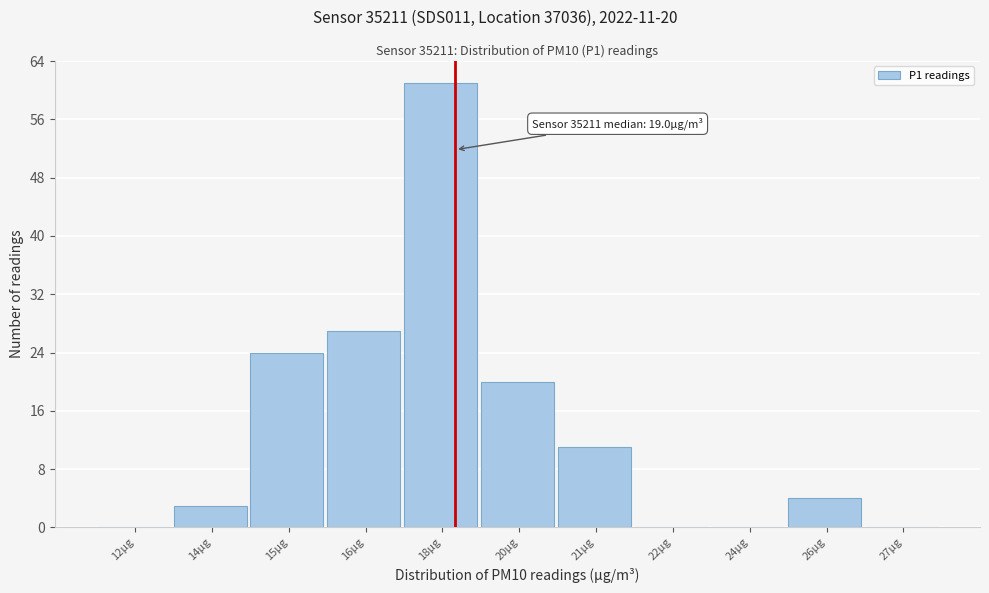

Reading right to left, list all the values displayed in this chart.

27µg=0	26µg=4	24µg=0	22µg=0	21µg=11	20µg=20	18µg=61	16µg=27	15µg=24	14µg=3	12µg=0